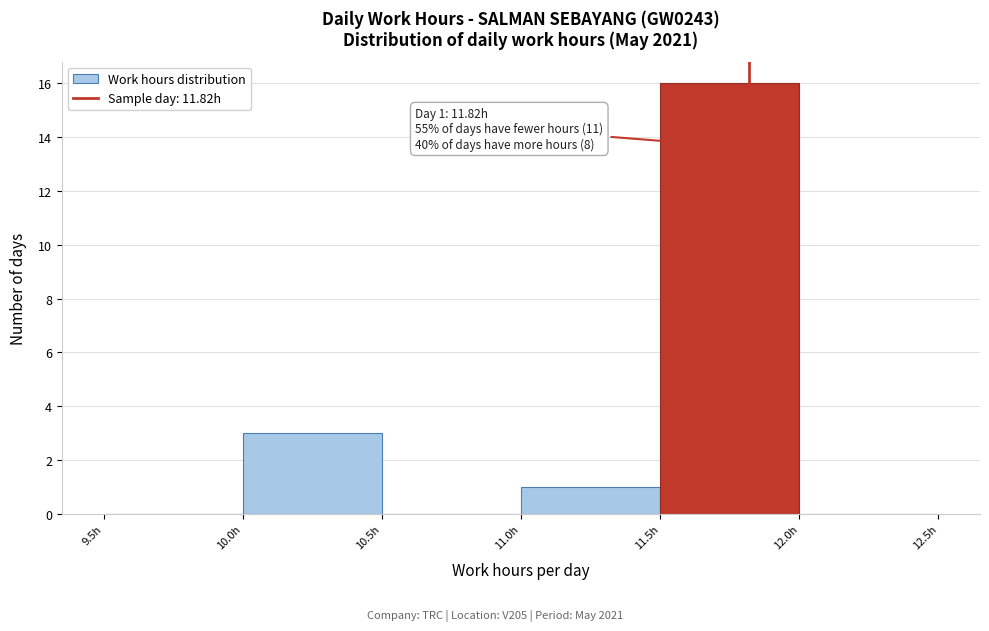

Which range on the x-axis has the tallest bar?

11.5 to 12.0